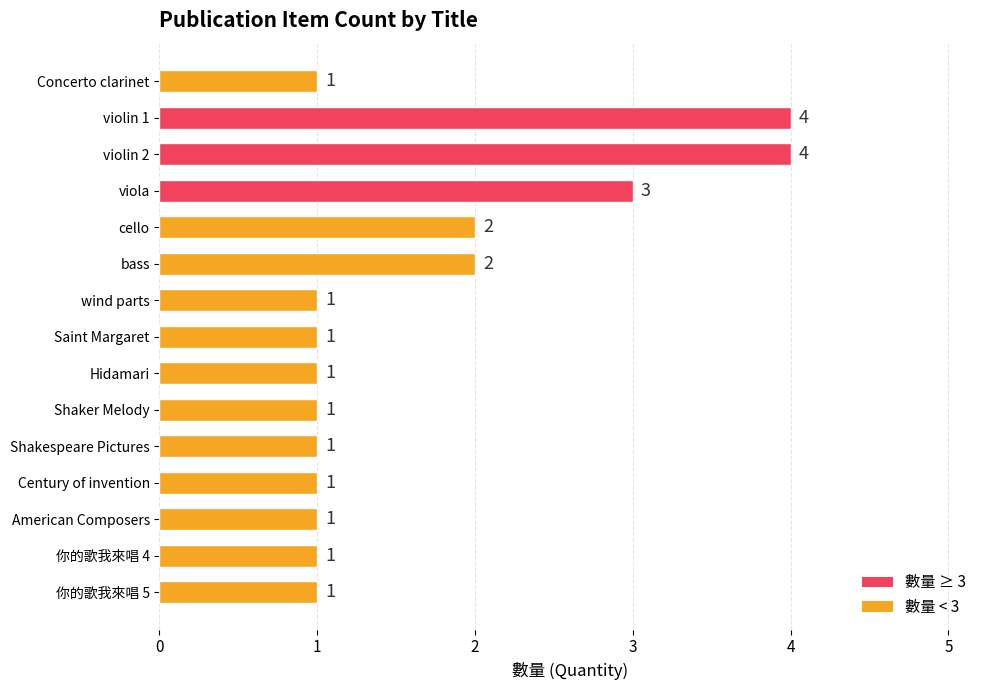

Are the bars grouped side by side (vs. stacked)?

No